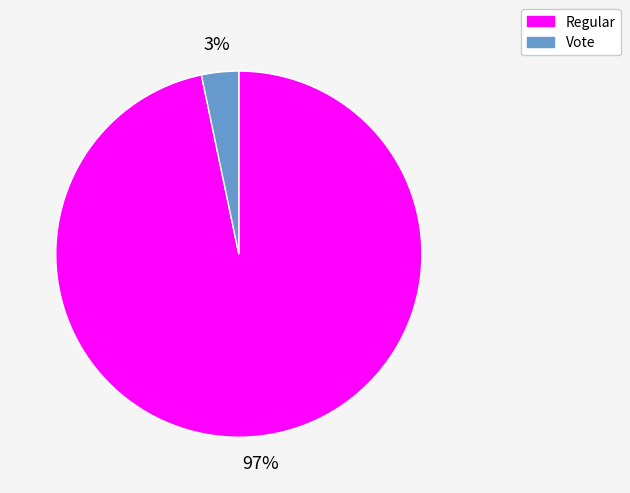

Is it true that Vote is 17% of the pie?

False